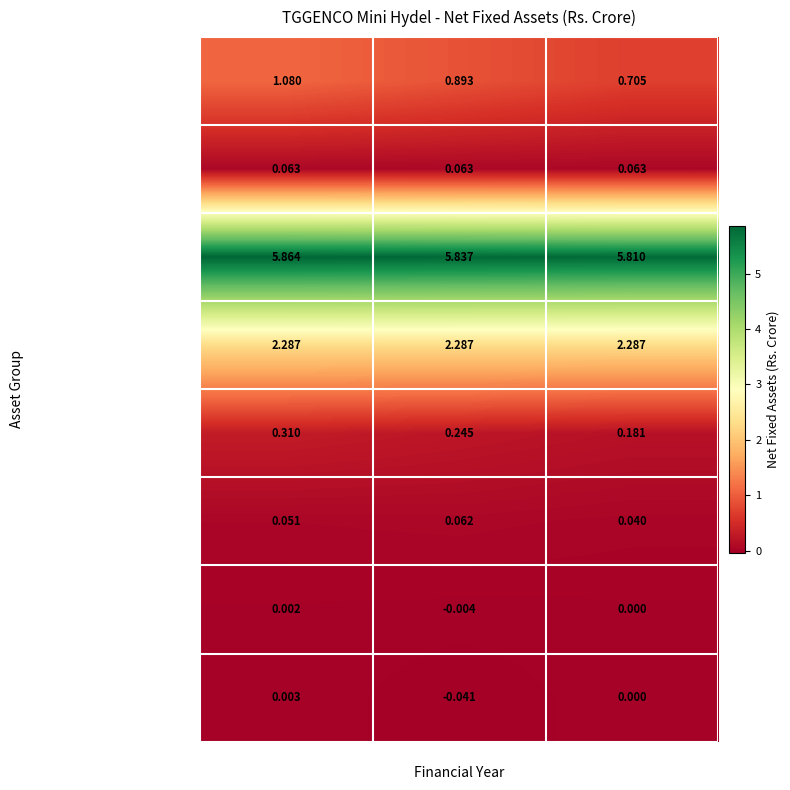

Which series has the largest total across all categories?

PLANT AND EQUIPMENT